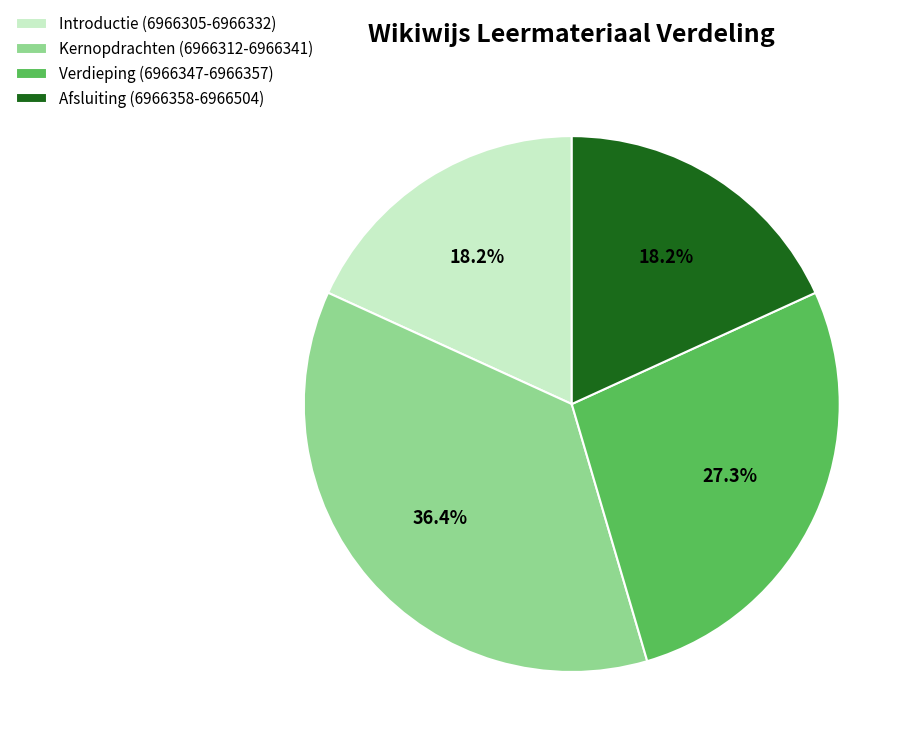

Which slice is the largest?

Kernopdrachten (6966312-6966341)